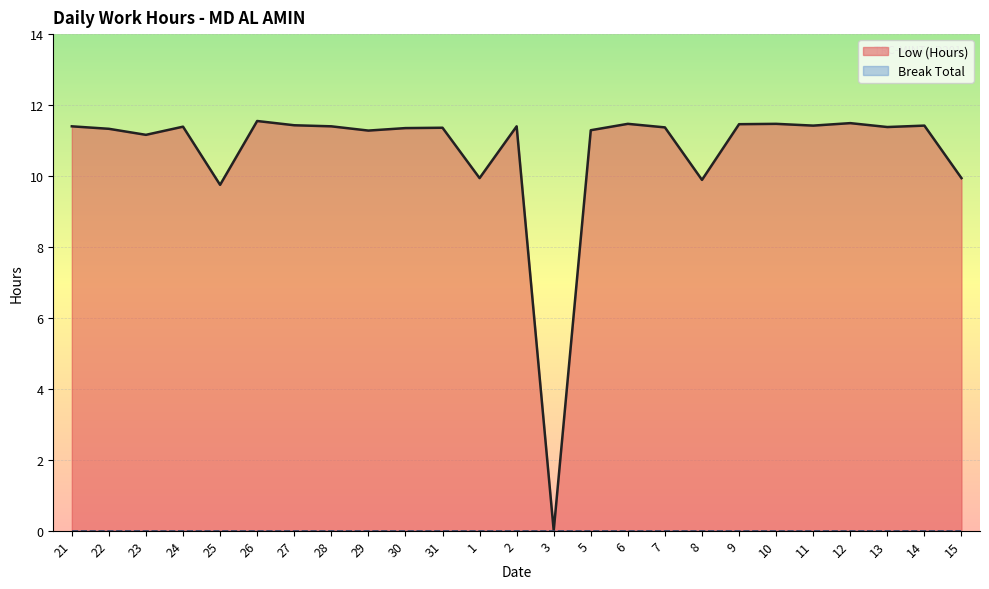

True or false: the data shows 13.0 at 8.

False